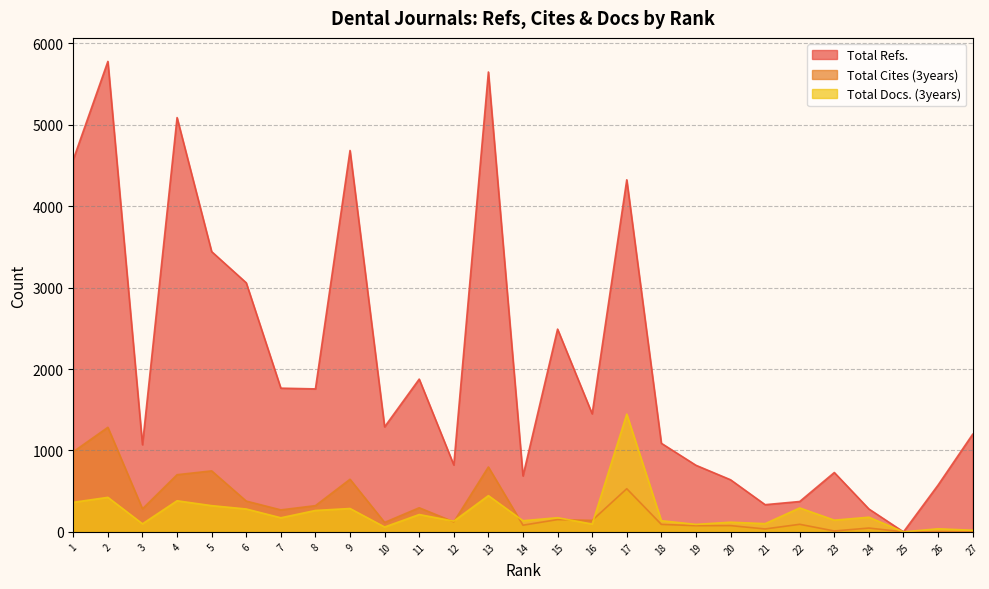

Rank the series by their maximum value, from lowest to highest.

Total Cites (3years), Total Docs. (3years), Total Refs.